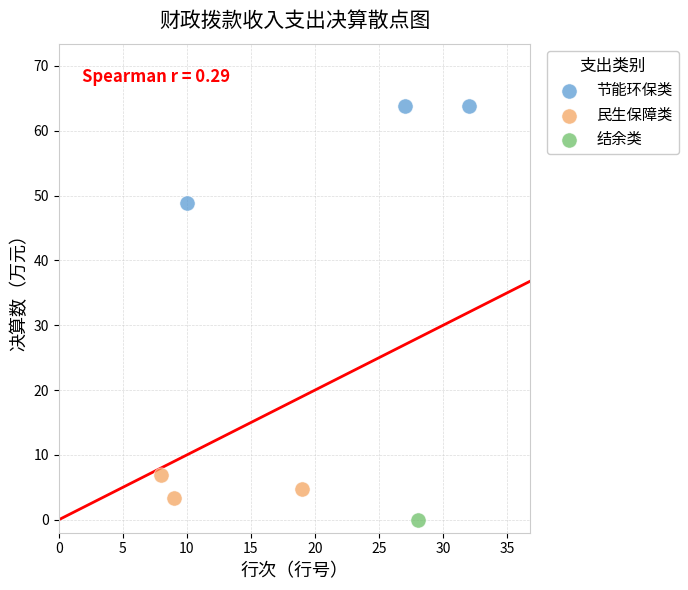

What are all the series names shown in the legend?

节能环保类, 民生保障类, 结余类